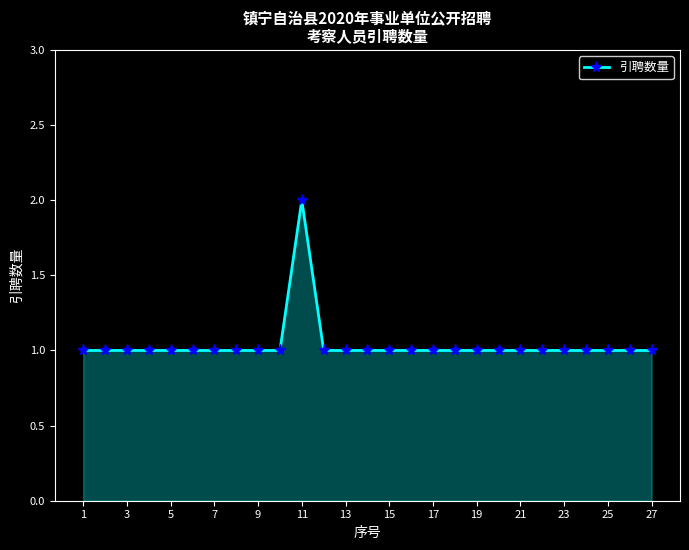

Reading left to right, transcribe all the data shown in this chart.

1	1	1	1	1	1	1	1	1	1	2	1	1	1	1	1	1	1	1	1	1	1	1	1	1	1	1